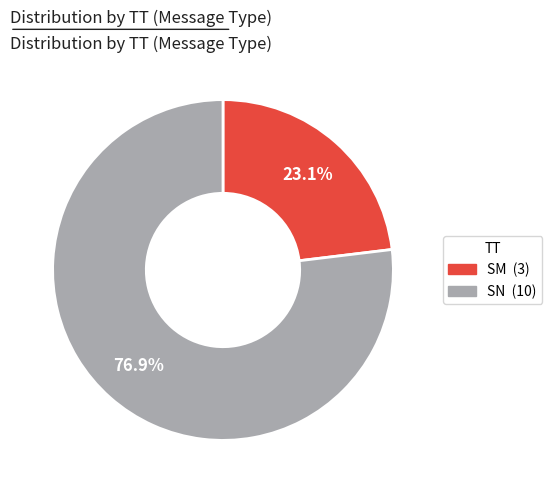

Is it true that SM is 30% of the pie?

False